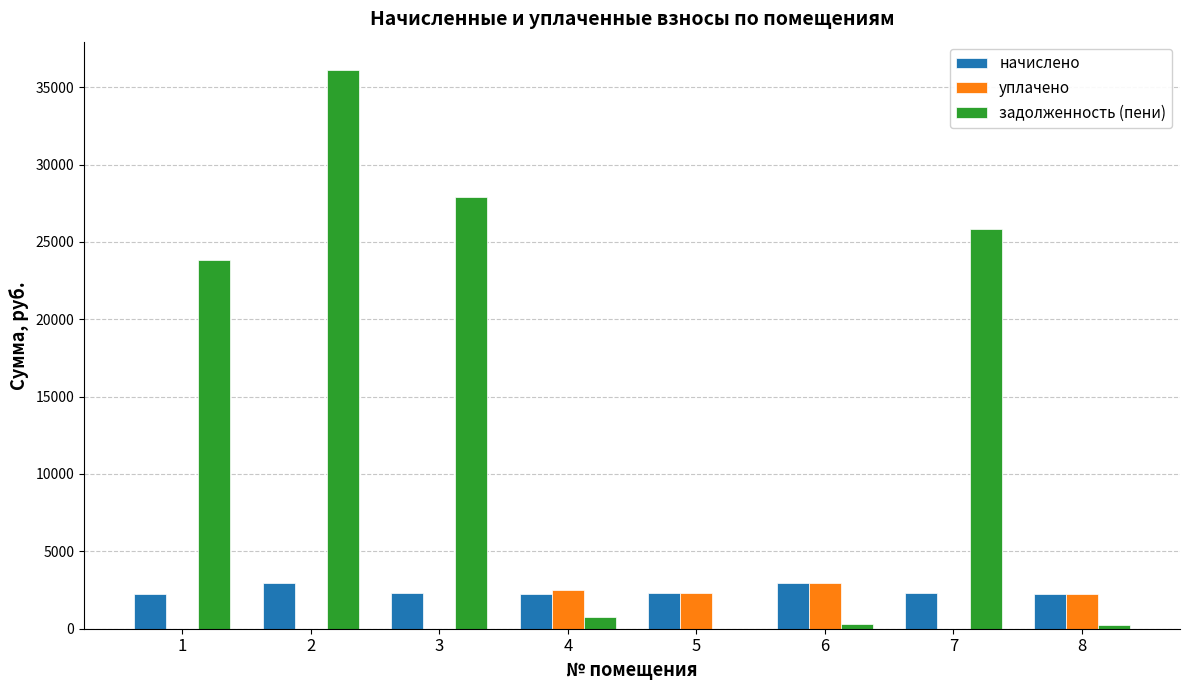

Which series has the largest total across all categories?

задолженность (пени)